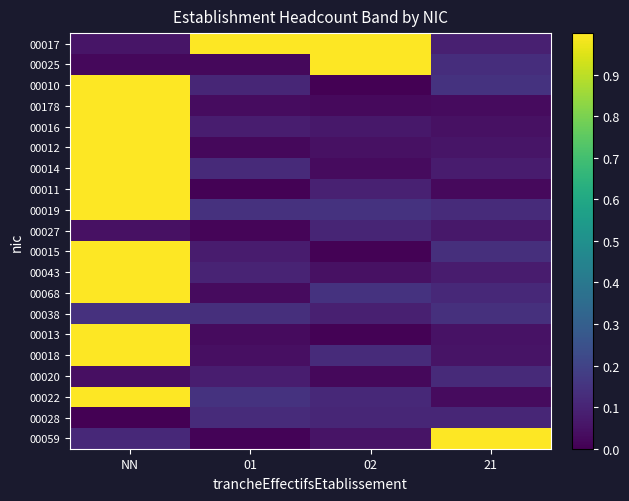

Which has a higher value, 01 or NN?

01